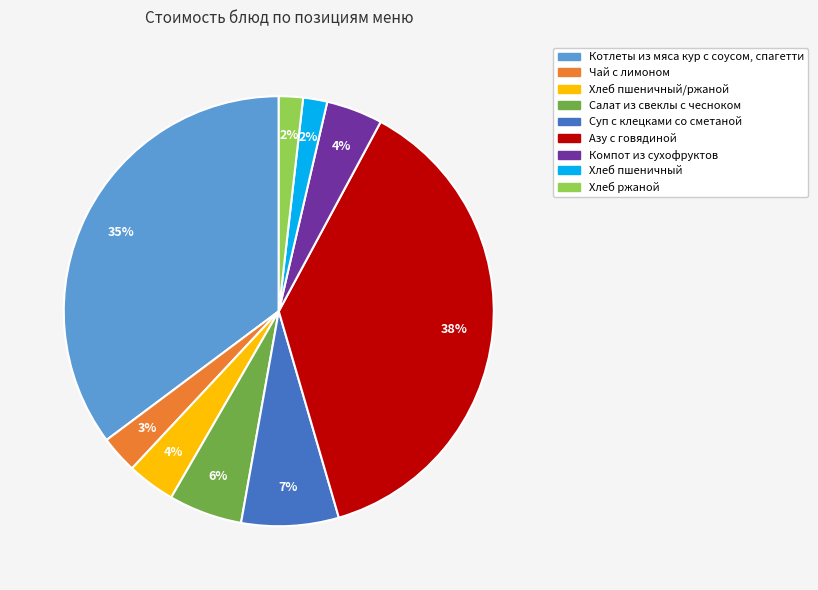

Which has a higher value, Чай с лимоном or Компот из сухофруктов?

Компот из сухофруктов